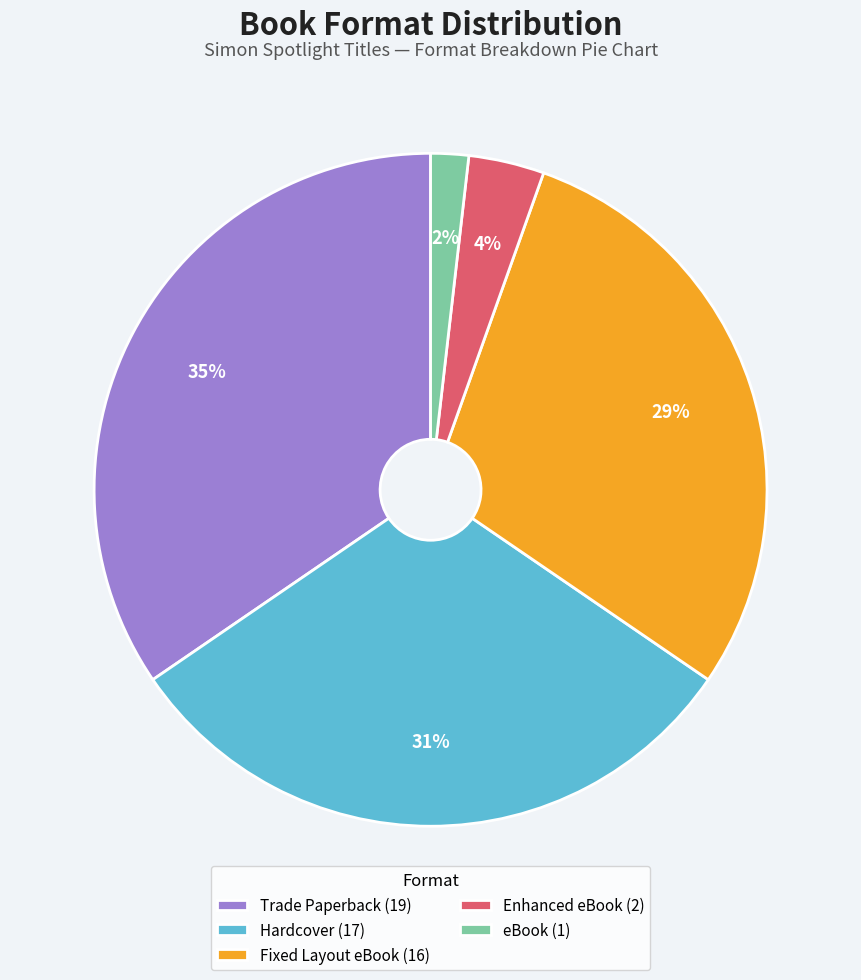

Rank the categories by value from lowest to highest.

eBook, Enhanced eBook, Fixed Layout eBook, Hardcover, Trade Paperback